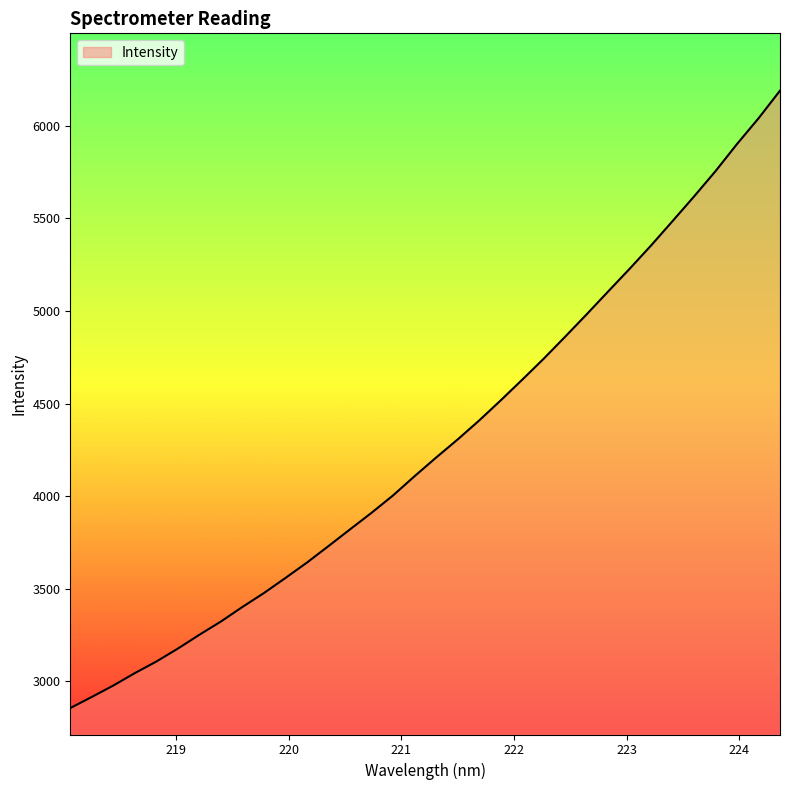

What is the difference between the maximum and minimum values?

3334.9